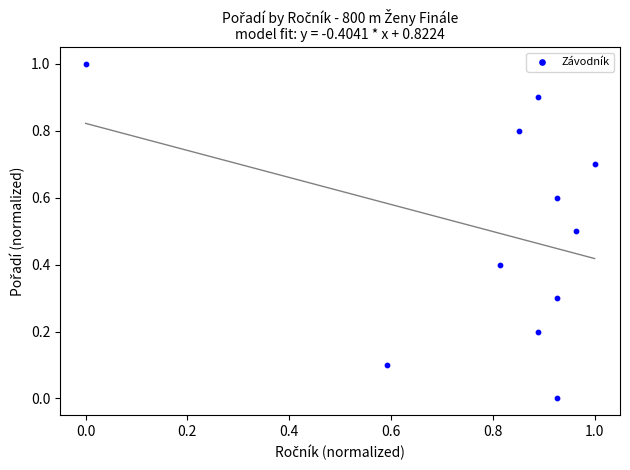

What is the average X value?

0.8